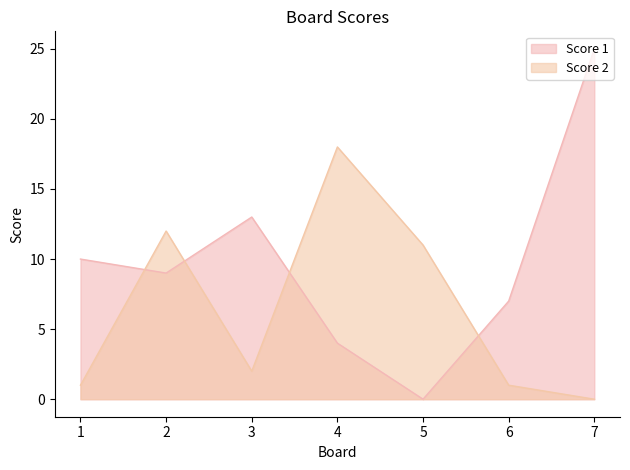

What is the total value across all series at 5?

11